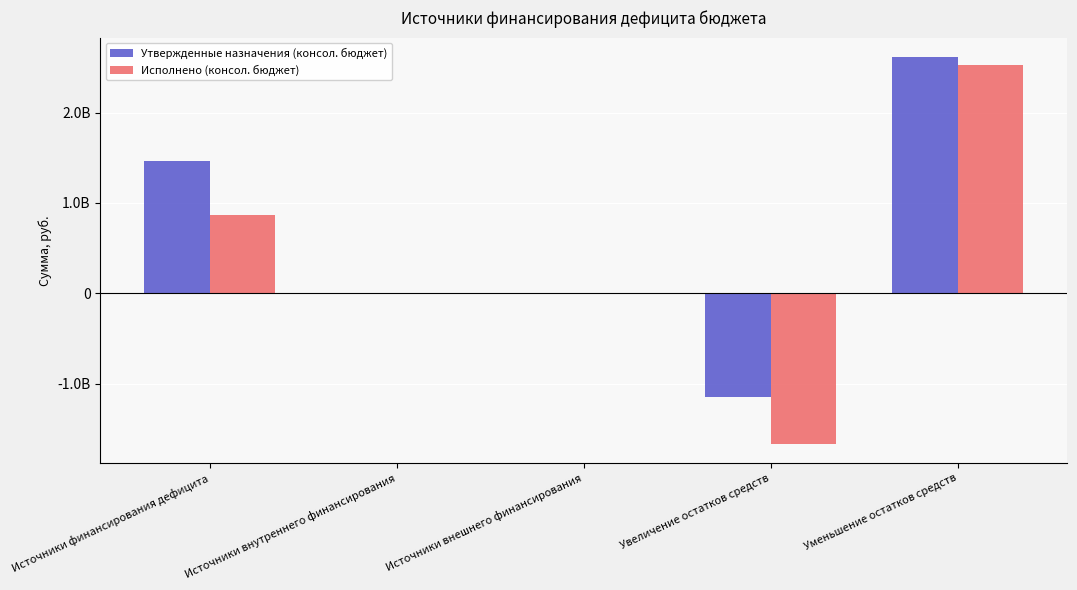

Are the bars grouped side by side (vs. stacked)?

Yes